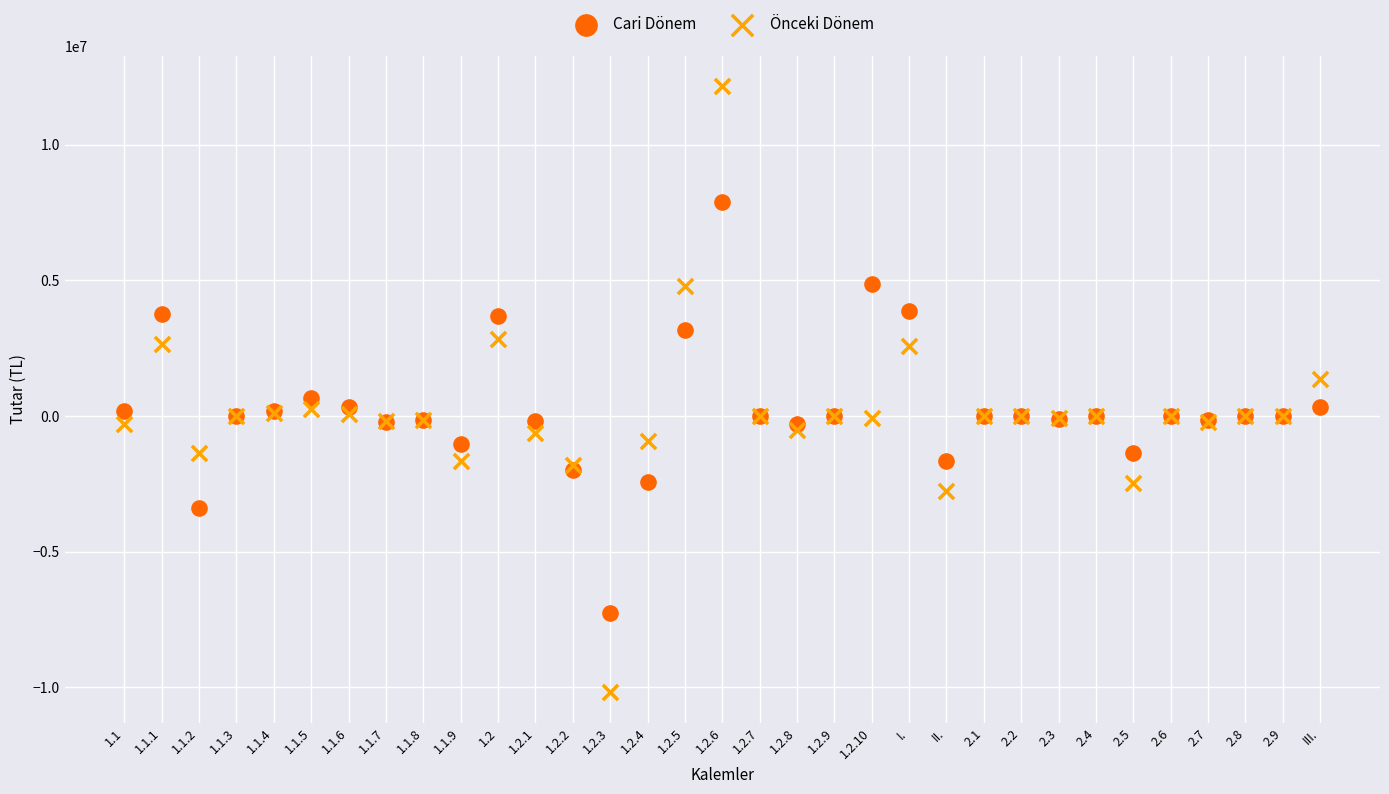

Which series has the widest spread of Y values?

Önceki Dönem